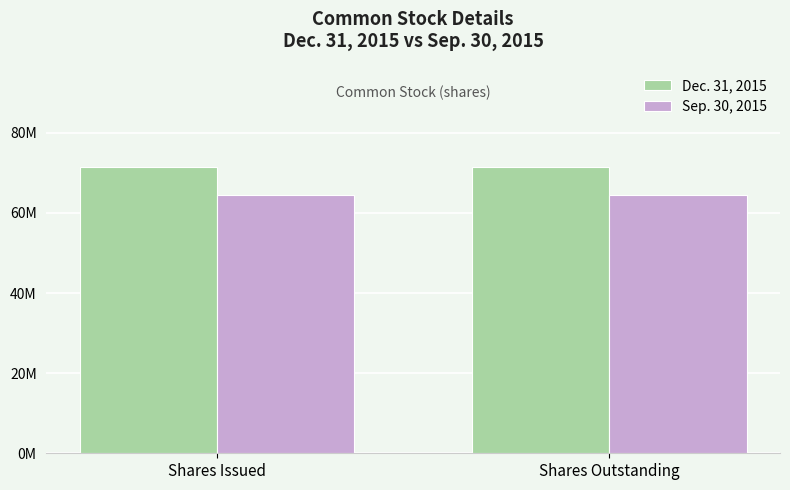

True or false: Dec. 31, 2015 has a value of 127986816 at Shares Outstanding.

False